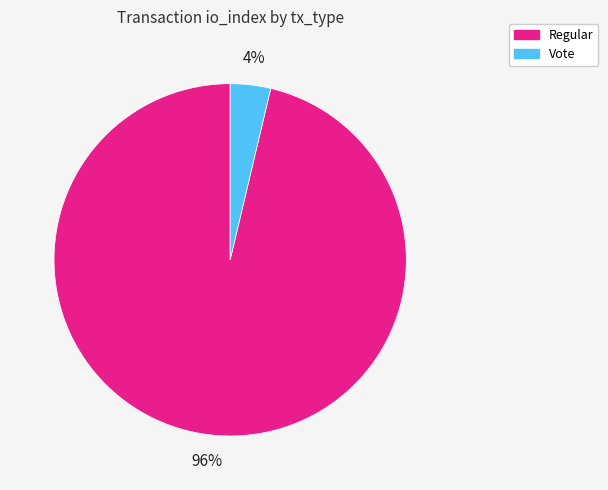

To the nearest percent, what percentage of the pie is Regular?

96%